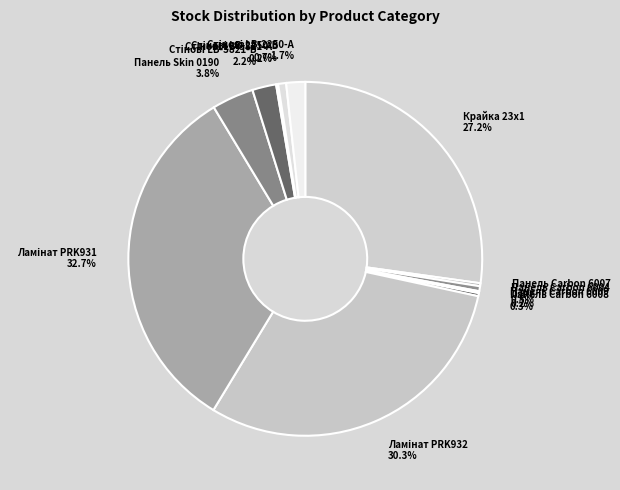

Is there any slice that represents more than half of the pie?

No